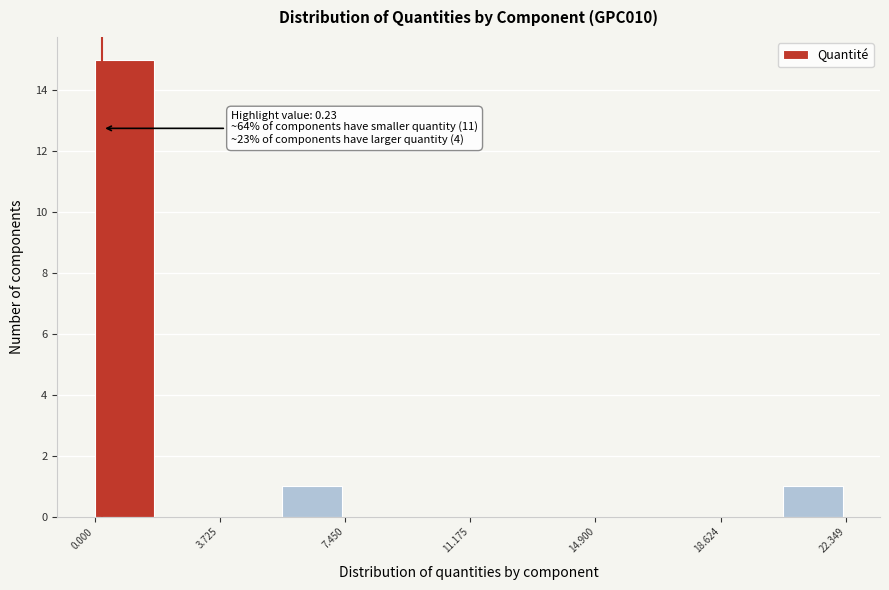

Around what value on the x-axis is the tallest bar? Give the approximate position of its centre, as read against the axis.

1.0